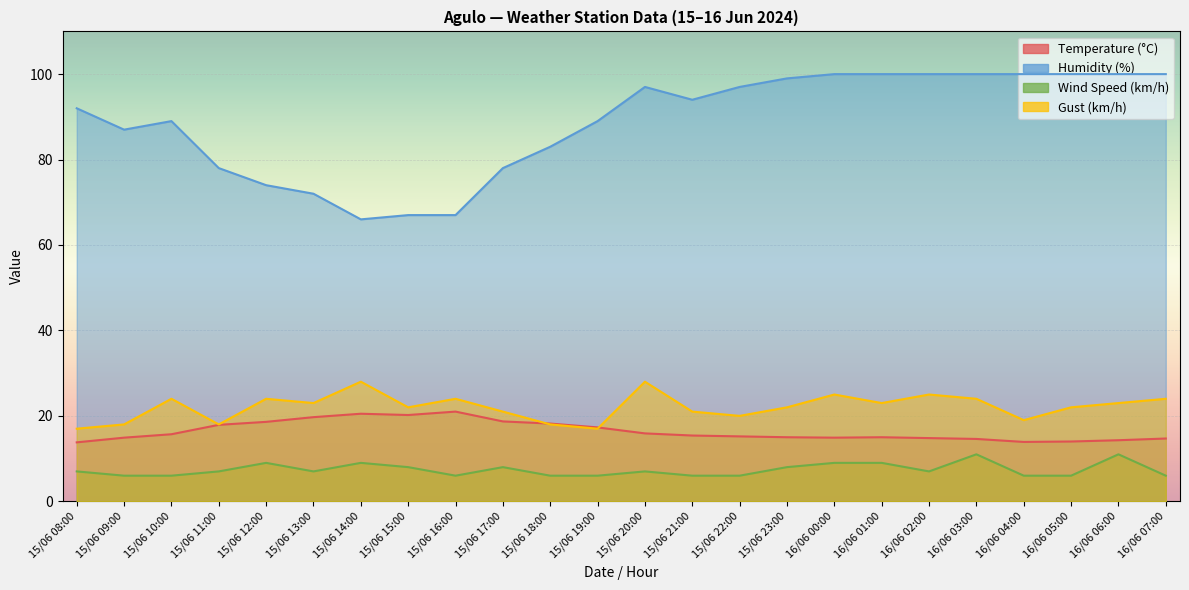

The value of Humidity (%) at 15/06 12:00 is 74.0. True or false?

True